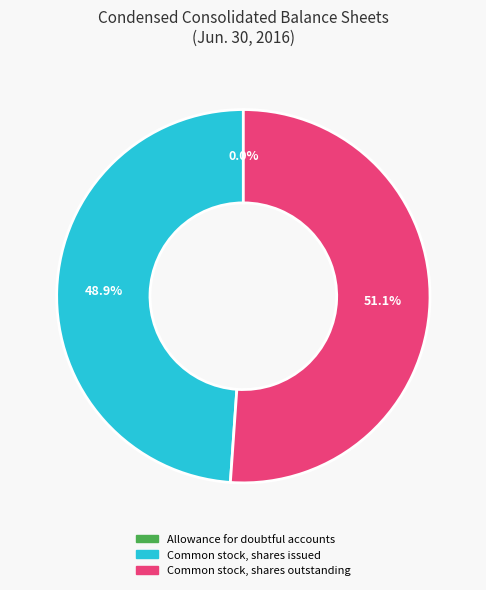

Combined, what portion of the pie is Common stock, shares issued and Common stock, shares outstanding?

100.0%